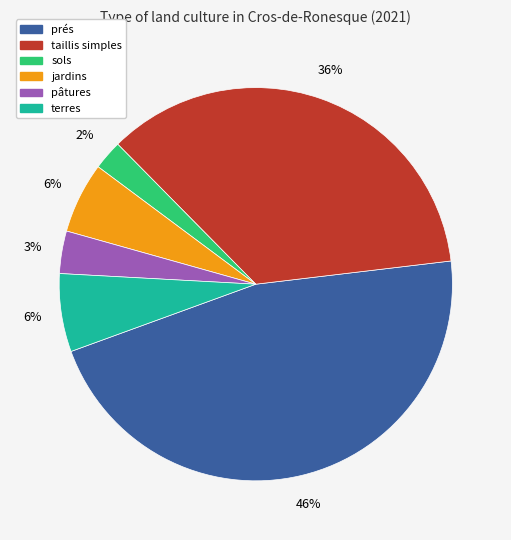

Is there a majority slice in this chart?

No